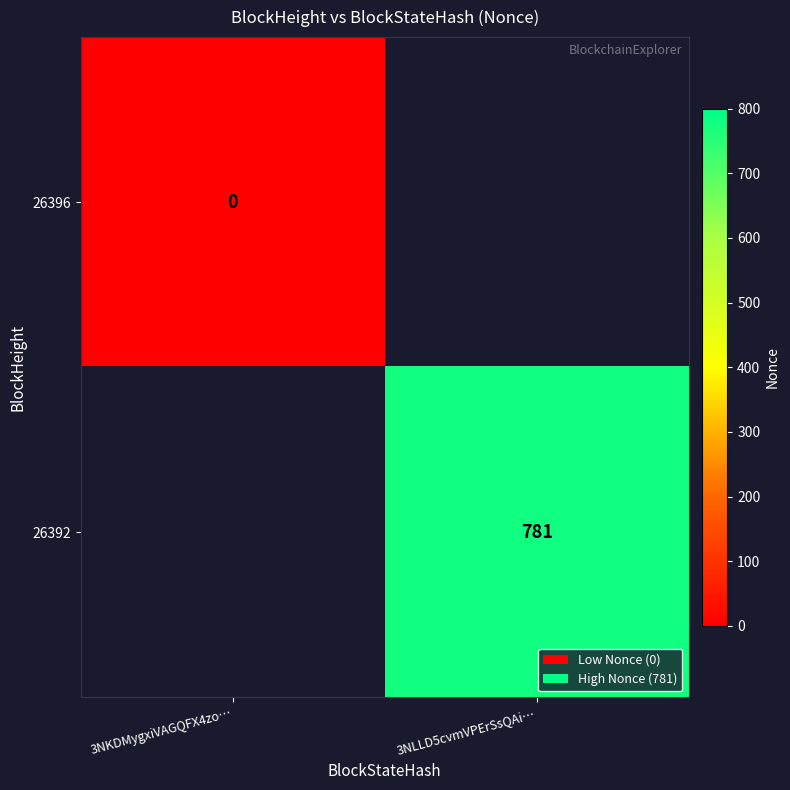

Which series has the largest range (max minus min)?

26396